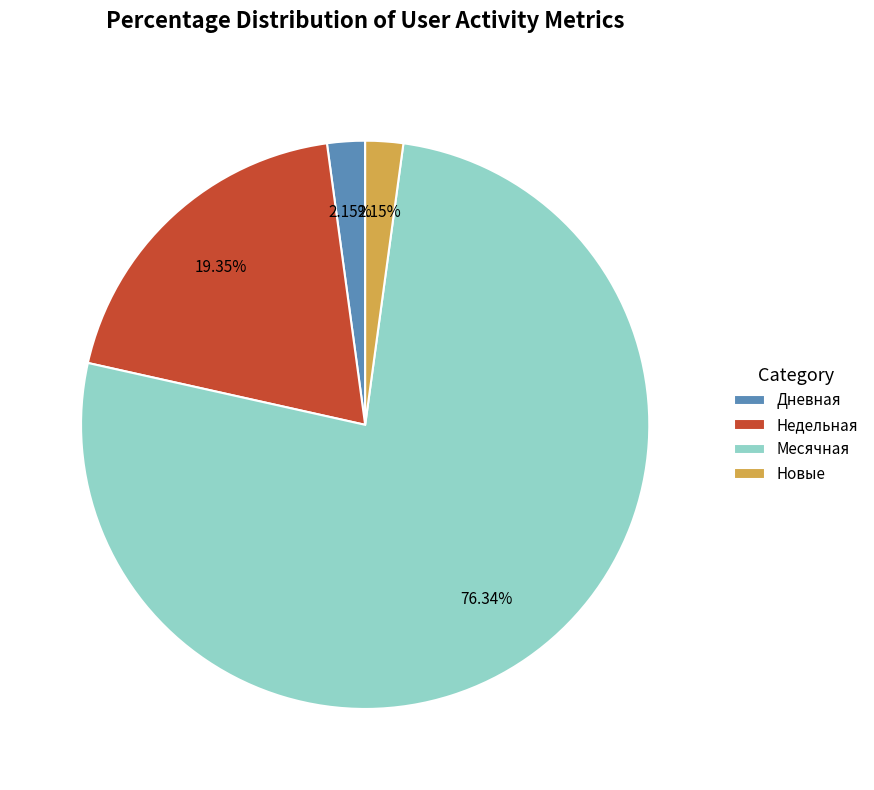

To the nearest percent, what is the average slice percentage?

25%